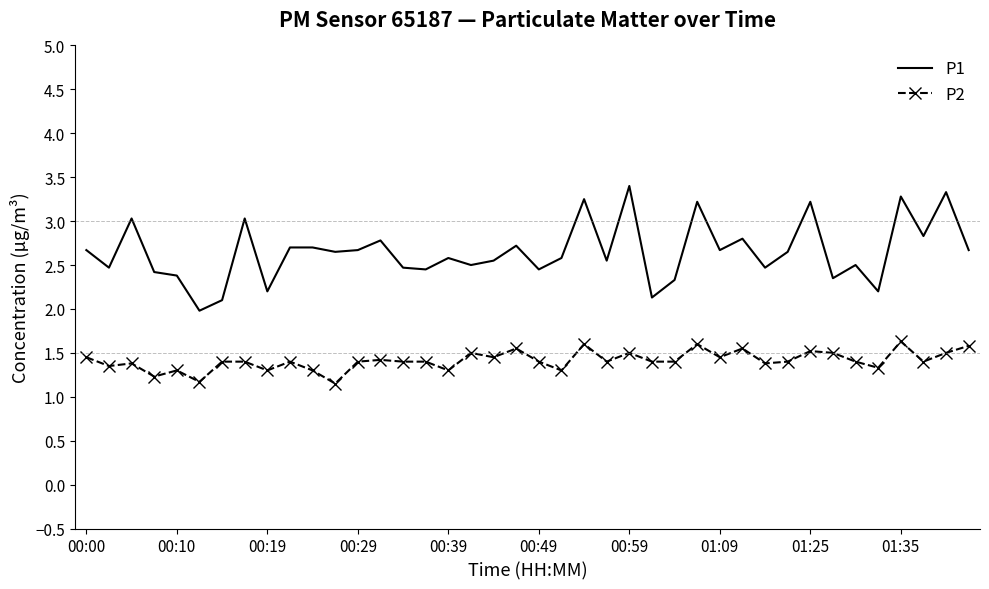

Rank the series by their average value, from highest to lowest.

P1, P2